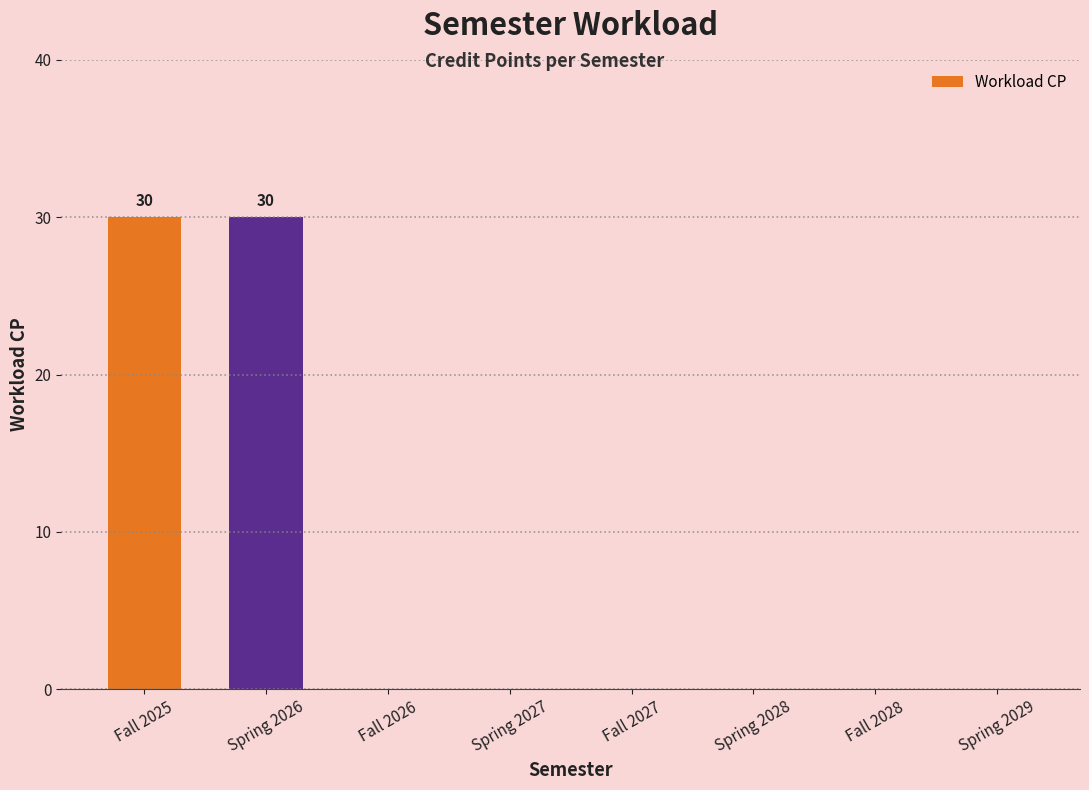

What is the change in value from Fall 2025 to Spring 2029?

-30